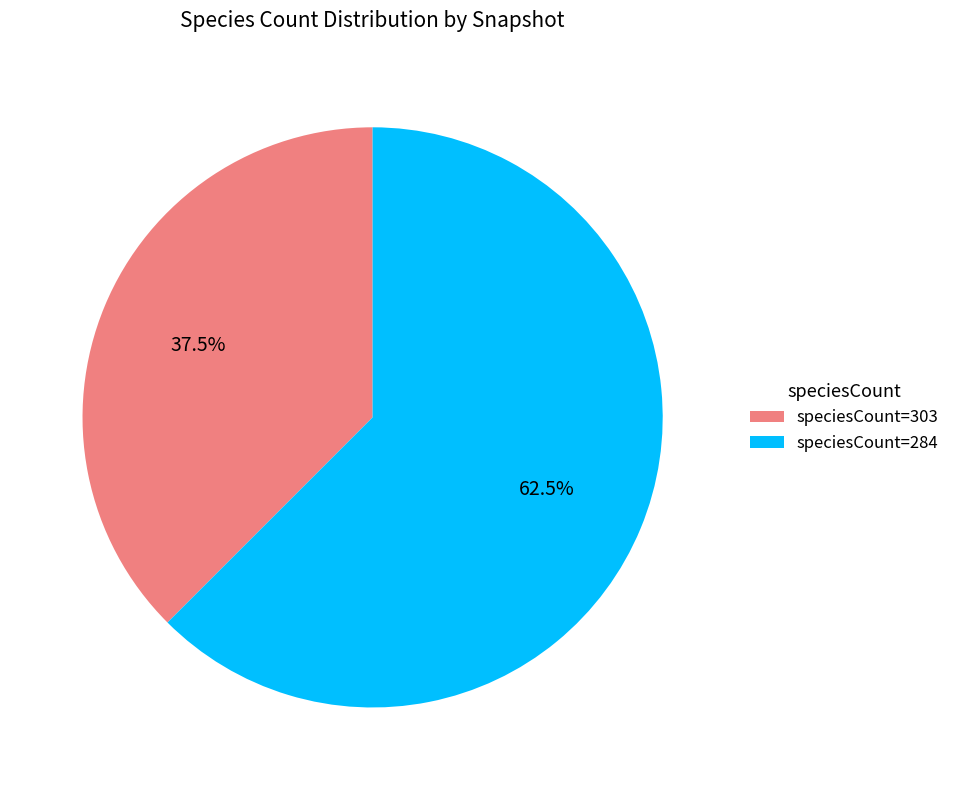

How much of the chart is everything except speciesCount=303?

62.5%